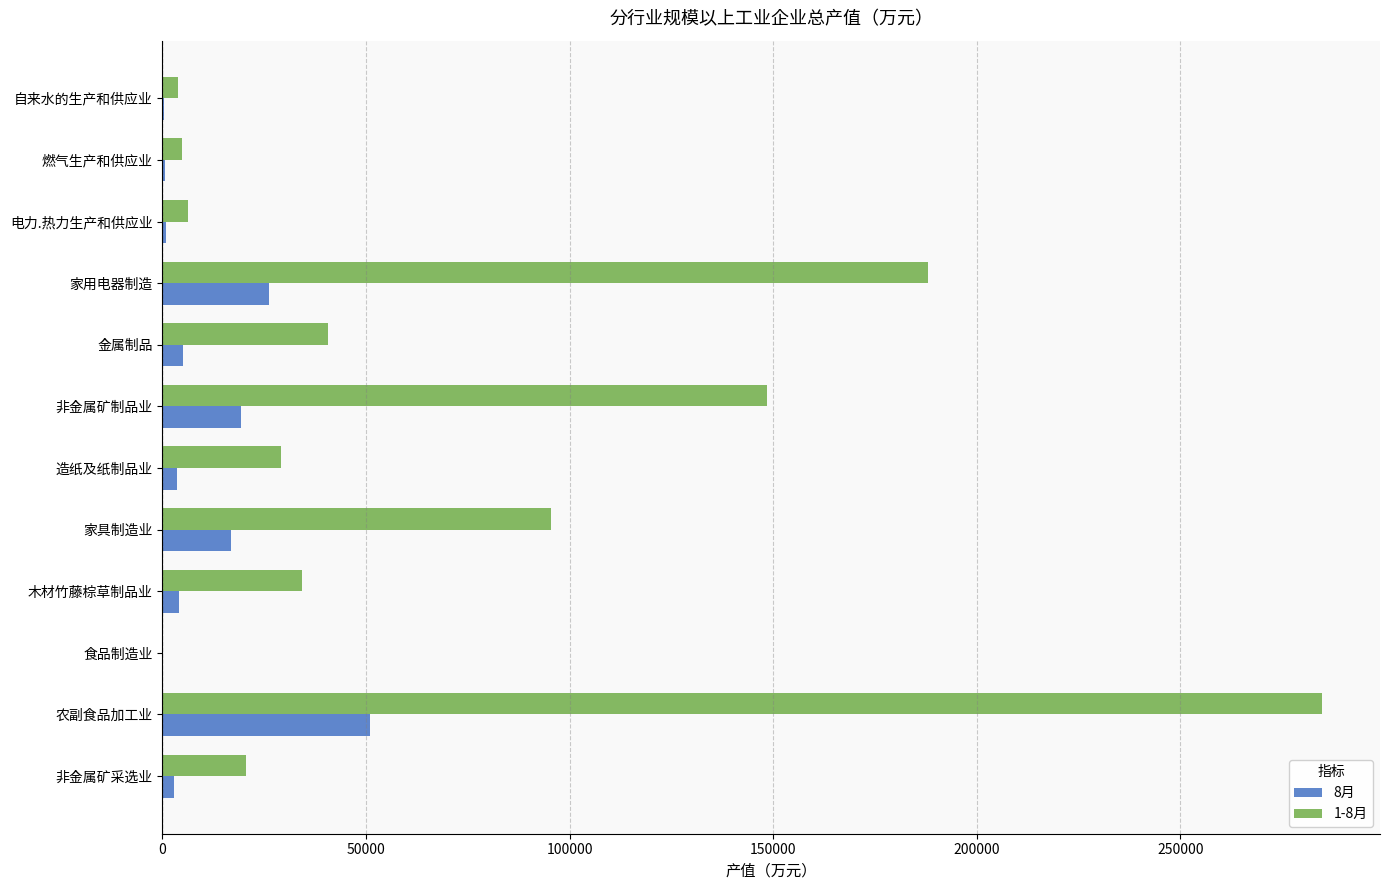

What is the sum of all 1-8月 values?

856059.8